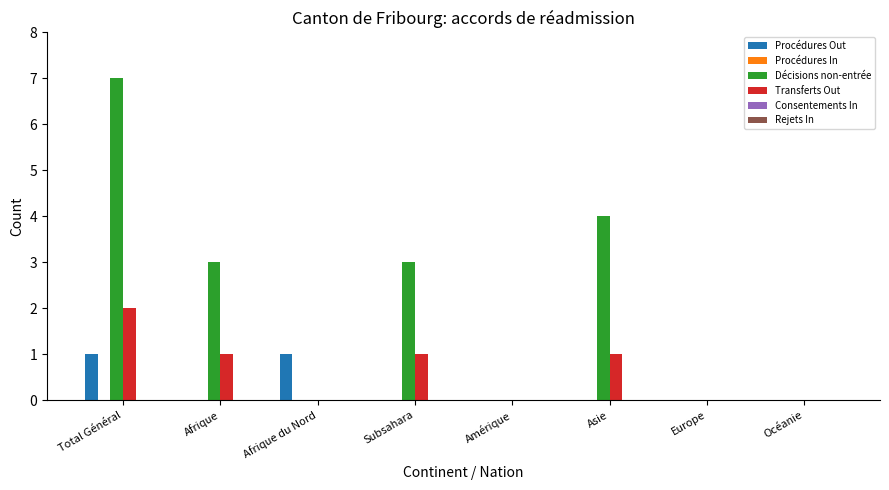

How many categories are shown in the chart?

8